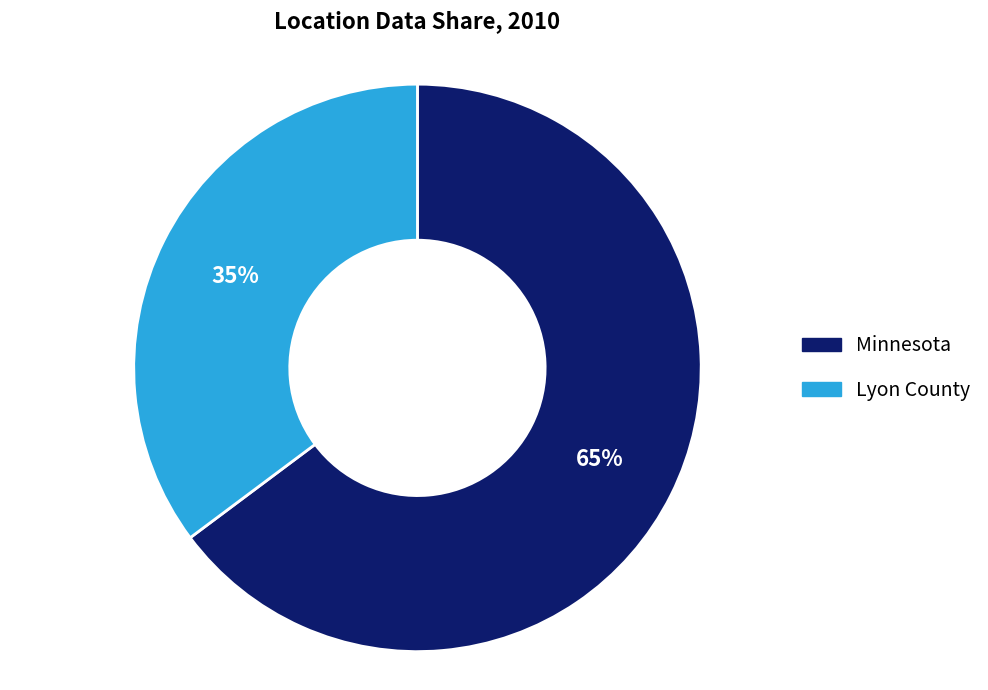

Count the number of slices in the pie.

2